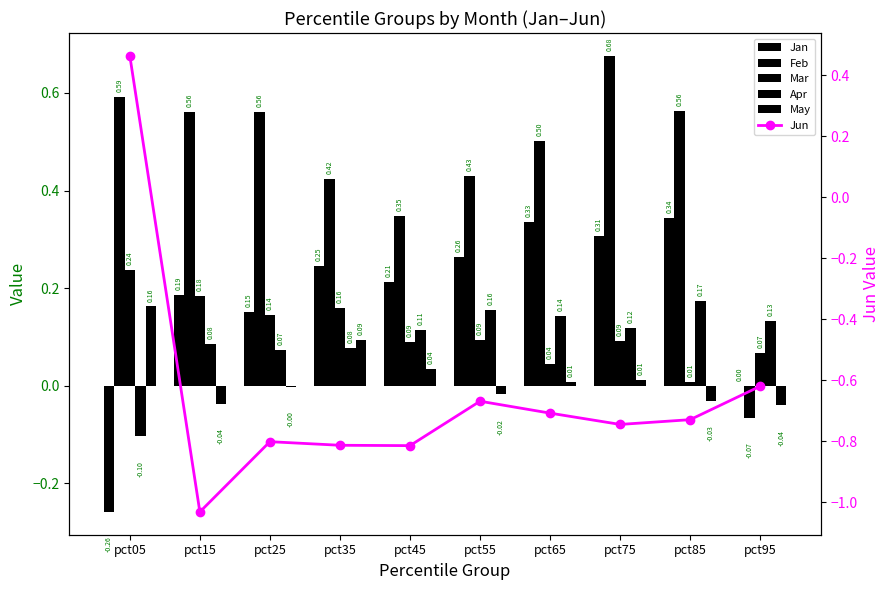

Reading left to right, what are all the values shown in this chart?

Jan: pct05=-0.3	pct15=0.2	pct25=0.2	pct35=0.2	pct45=0.2	pct55=0.3	pct65=0.3	pct75=0.3	pct85=0.3	pct95=0.0
Feb: pct05=0.6	pct15=0.6	pct25=0.6	pct35=0.4	pct45=0.3	pct55=0.4	pct65=0.5	pct75=0.7	pct85=0.6	pct95=-0.1
Mar: pct05=0.2	pct15=0.2	pct25=0.1	pct35=0.2	pct45=0.1	pct55=0.1	pct65=0.0	pct75=0.1	pct85=0.0	pct95=0.1
Apr: pct05=-0.1	pct15=0.1	pct25=0.1	pct35=0.1	pct45=0.1	pct55=0.2	pct65=0.1	pct75=0.1	pct85=0.2	pct95=0.1
May: pct05=0.2	pct15=-0.0	pct25=-0.0	pct35=0.1	pct45=0.0	pct55=-0.0	pct65=0.0	pct75=0.0	pct85=-0.0	pct95=-0.0
Jun: pct05=0.5	pct15=-1.0	pct25=-0.8	pct35=-0.8	pct45=-0.8	pct55=-0.7	pct65=-0.7	pct75=-0.7	pct85=-0.7	pct95=-0.6